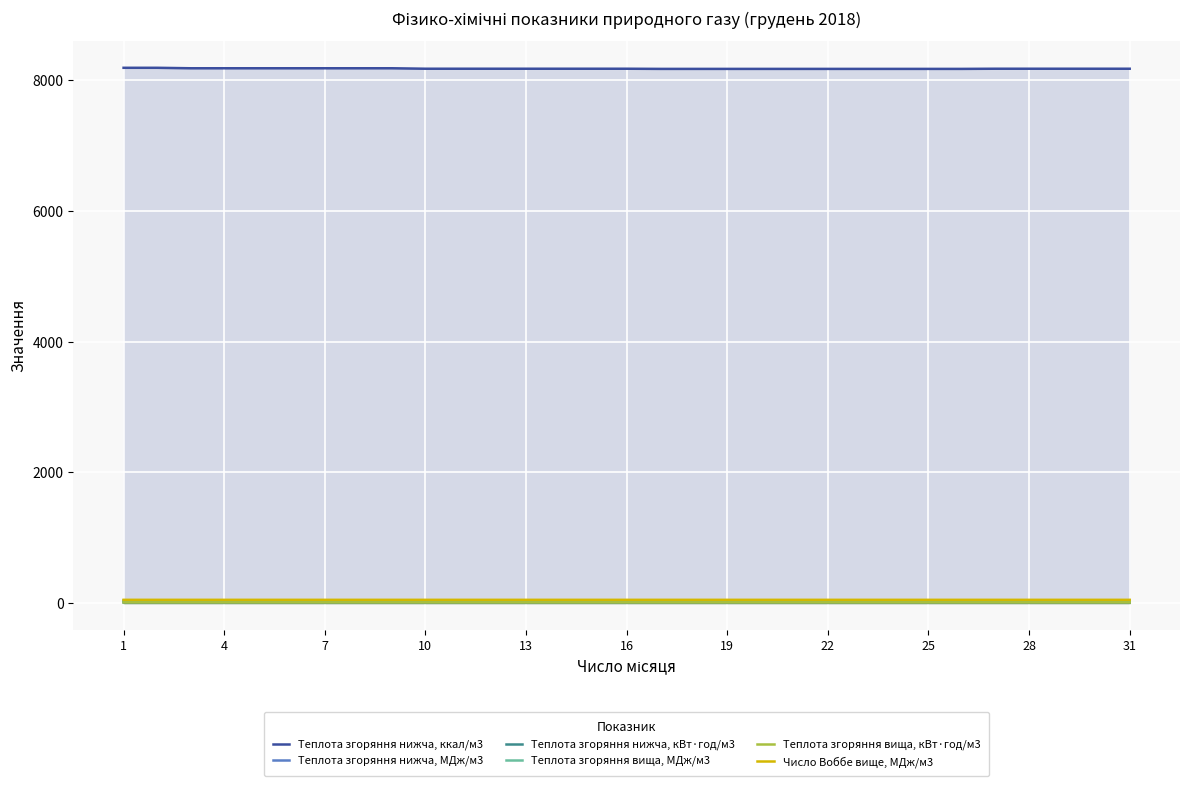

What is the spread (max minus min) of values at 22?

8163.8